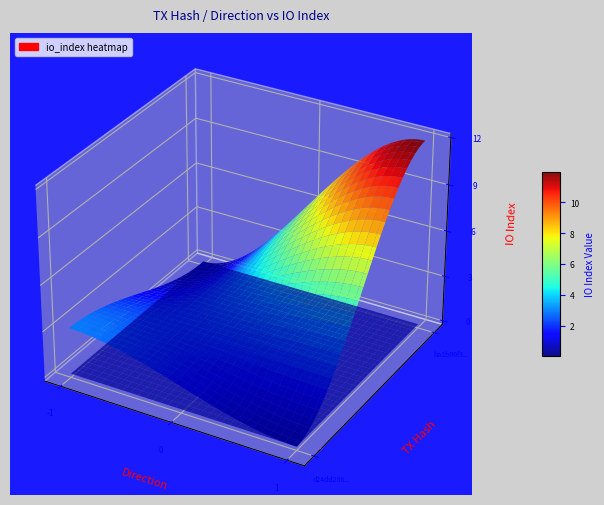

List the labels in order of ba1b00f3496c2792509df9473e4823b5f522cf7 value, largest first.

io_index, direction